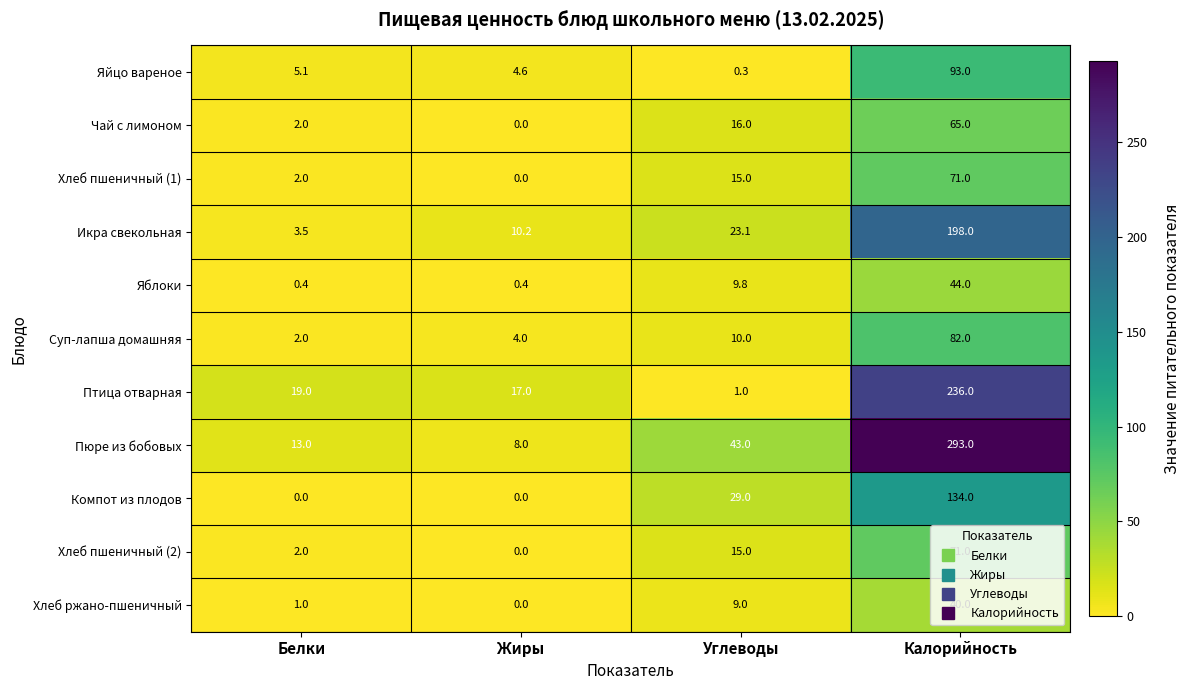

At how many categories does at least one series exceed 106?

1